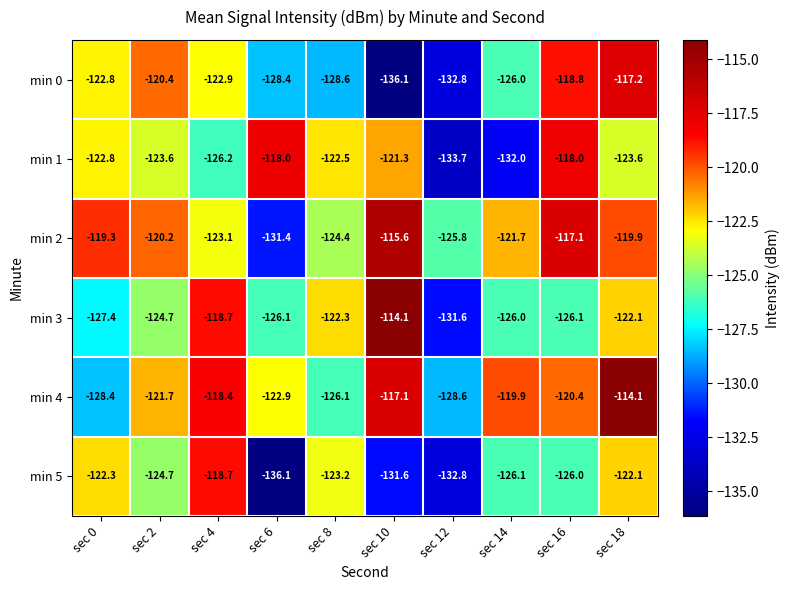

Is it true that min 3 equals -233.8 at sec 12?

False